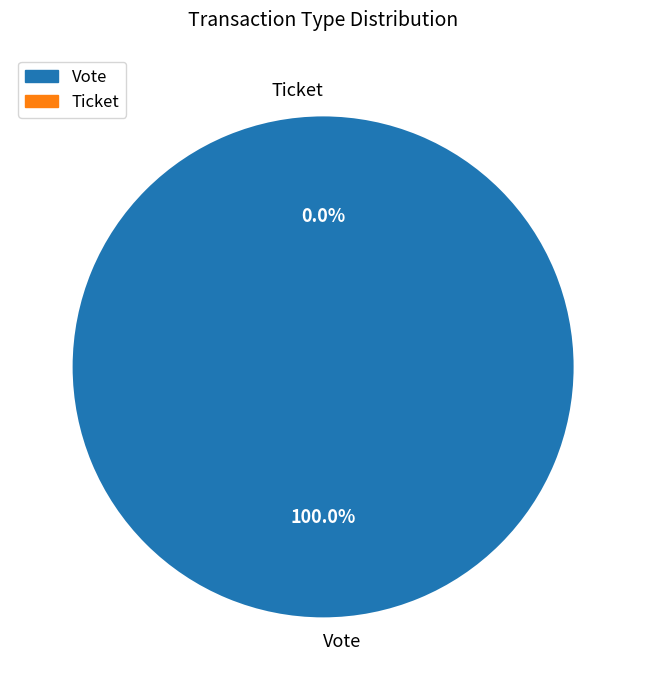

Is it true that Vote is 100% of the pie?

True